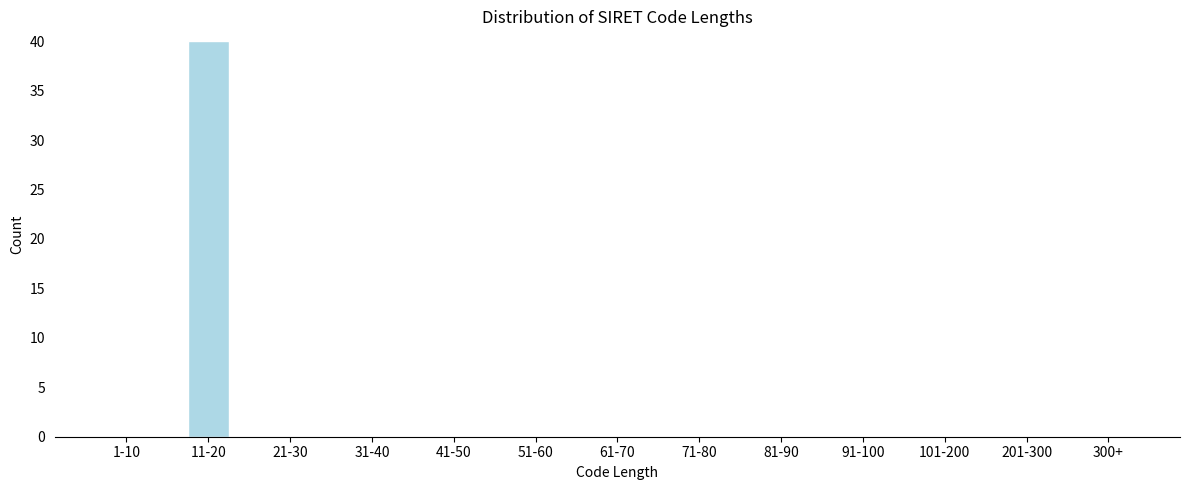

Reading left to right, what are all the values shown in this chart?

1-10=0	11-20=40	21-30=0	31-40=0	41-50=0	51-60=0	61-70=0	71-80=0	81-90=0	91-100=0	101-200=0	201-300=0	300+=0